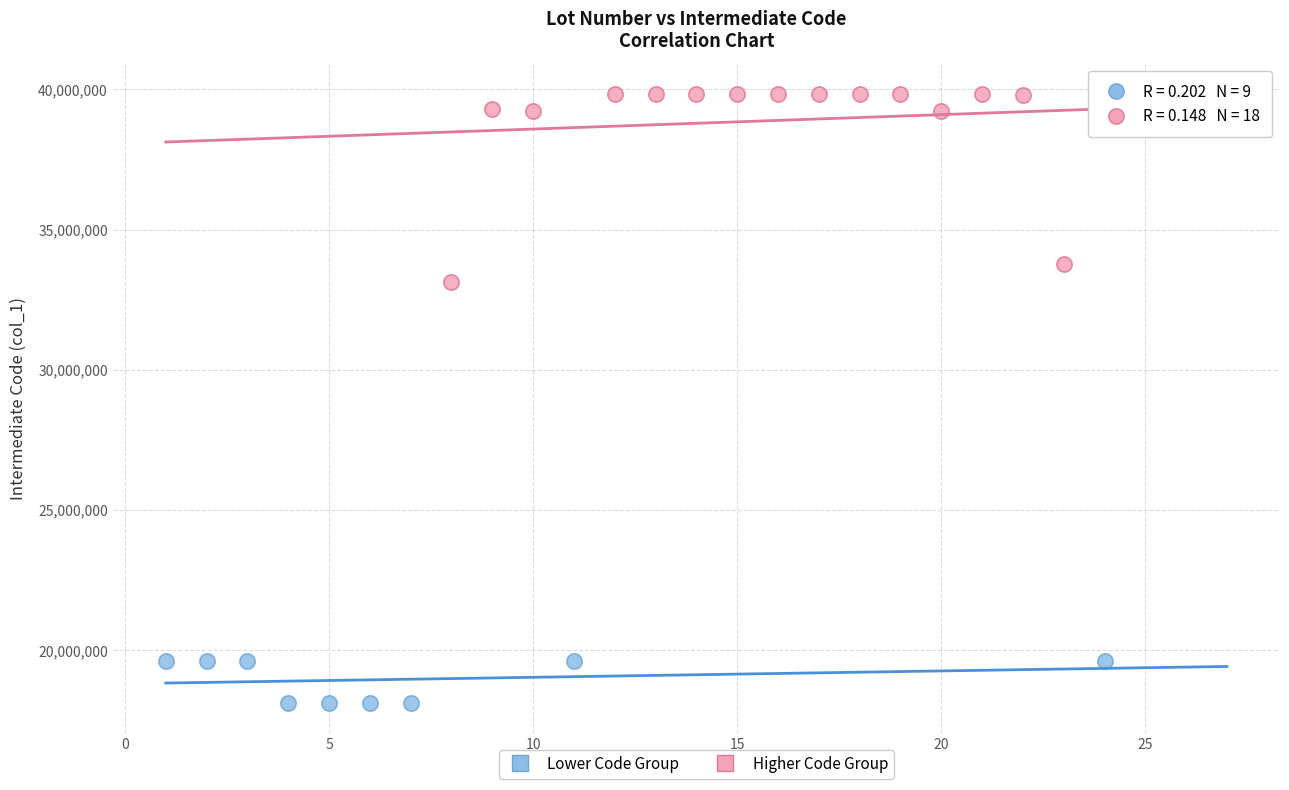

Which series has the largest Y range (max minus min)?

Higher Code Group